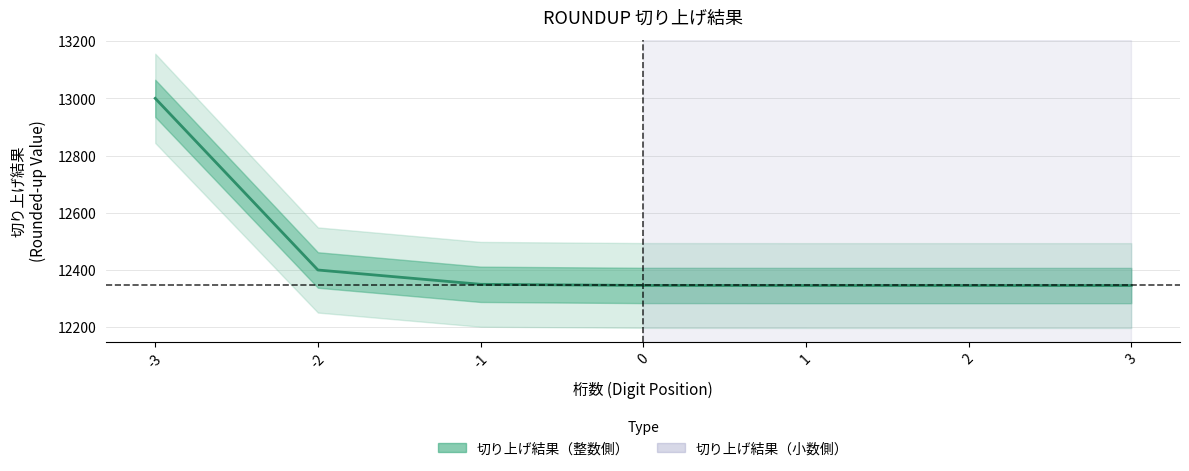

Which label corresponds to the largest value in the chart?

-3